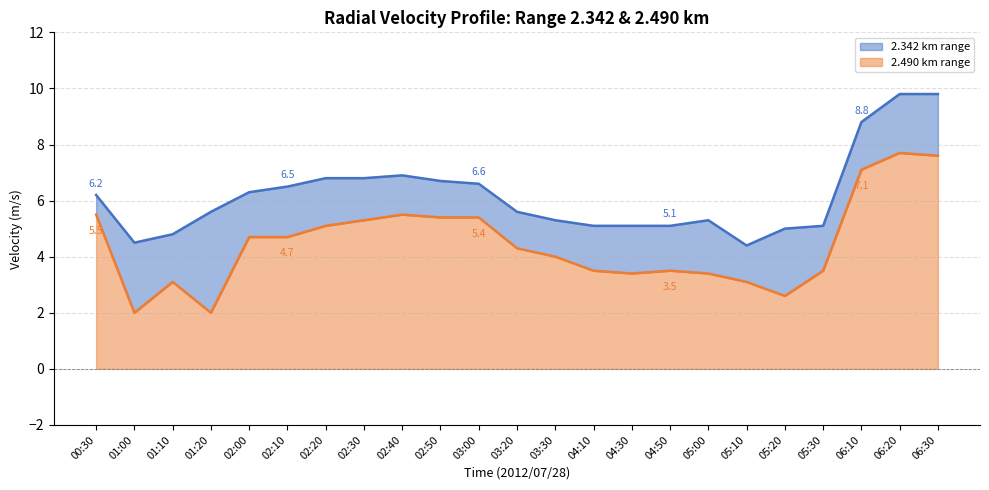

At how many categories does at least one series exceed 8?

3